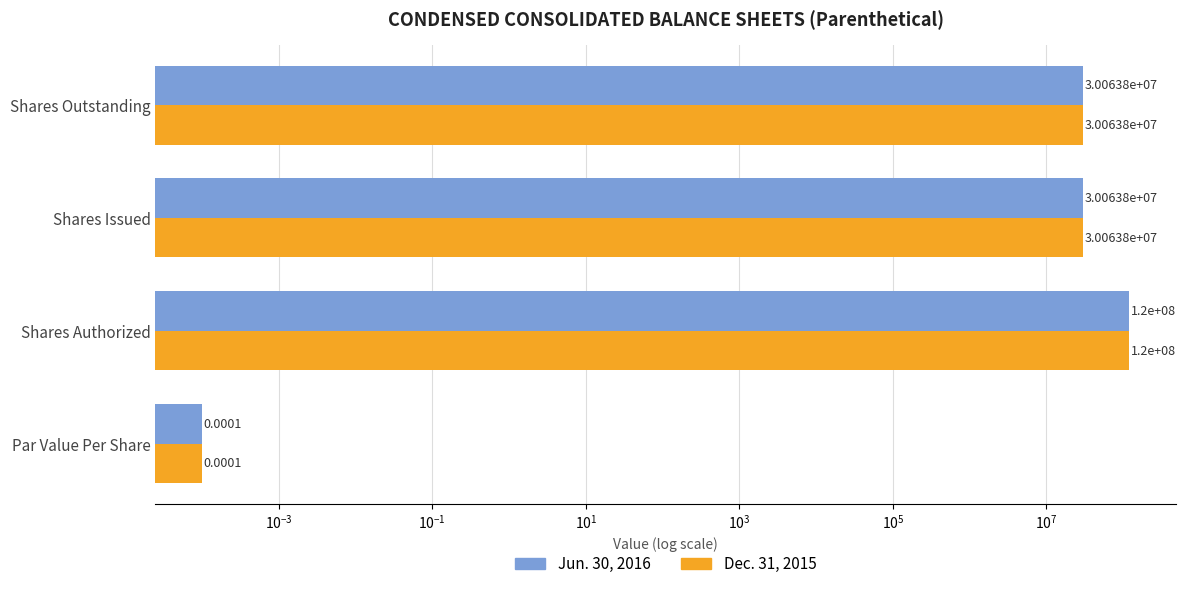

Rank the series by their maximum value, from lowest to highest.

Jun. 30, 2016, Dec. 31, 2015